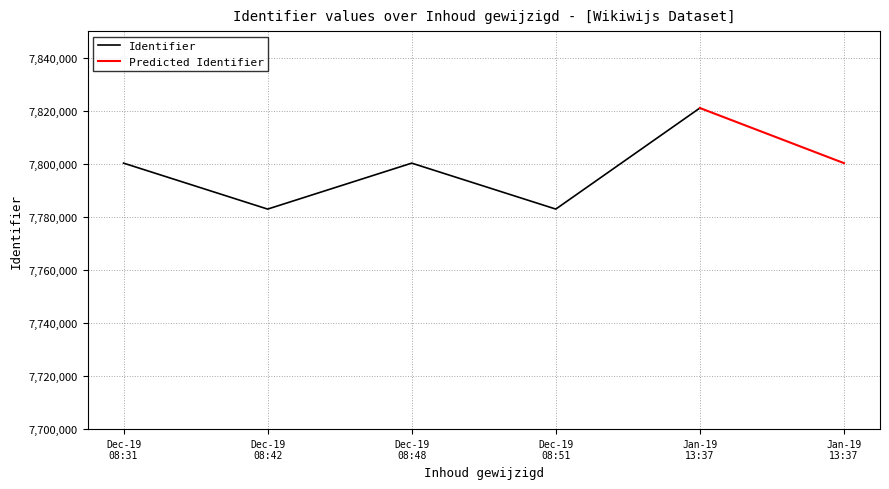

True or false: the data has more than 2 interior local peaks.

False